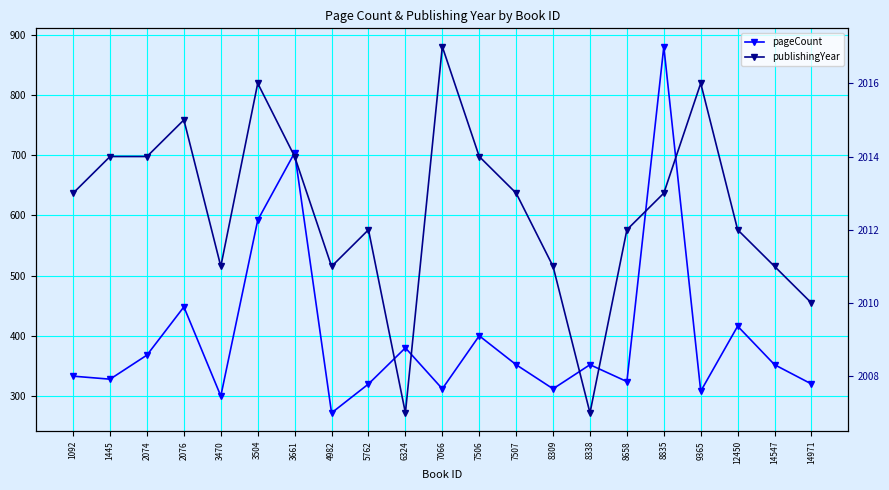

Which category has the highest value in the pageCount series?

8835